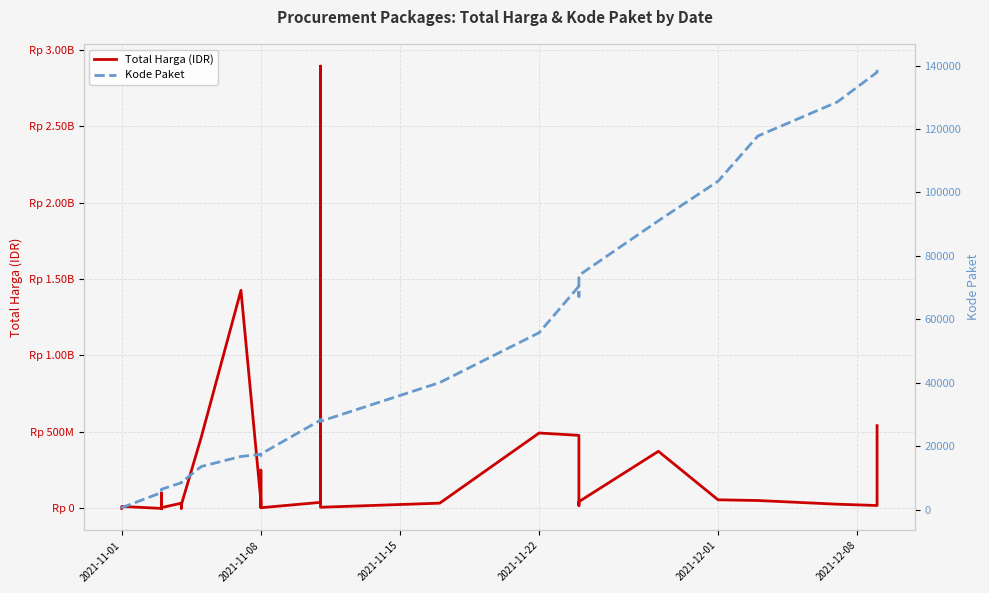

What is the average value of the Total Harga (IDR) series?

214814202